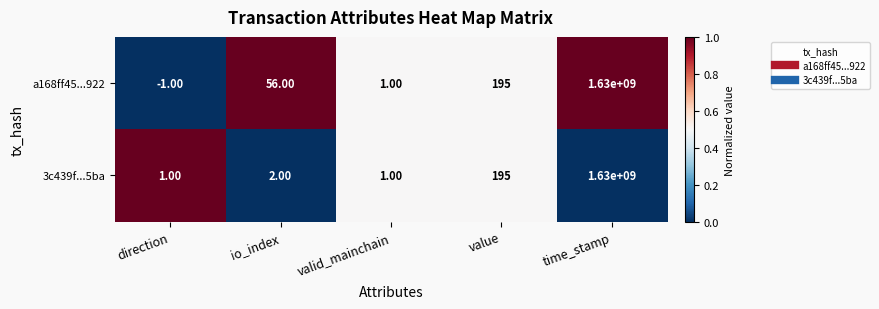

Rank the series by their average value, from highest to lowest.

a168ff45...922, 3c439f...5ba